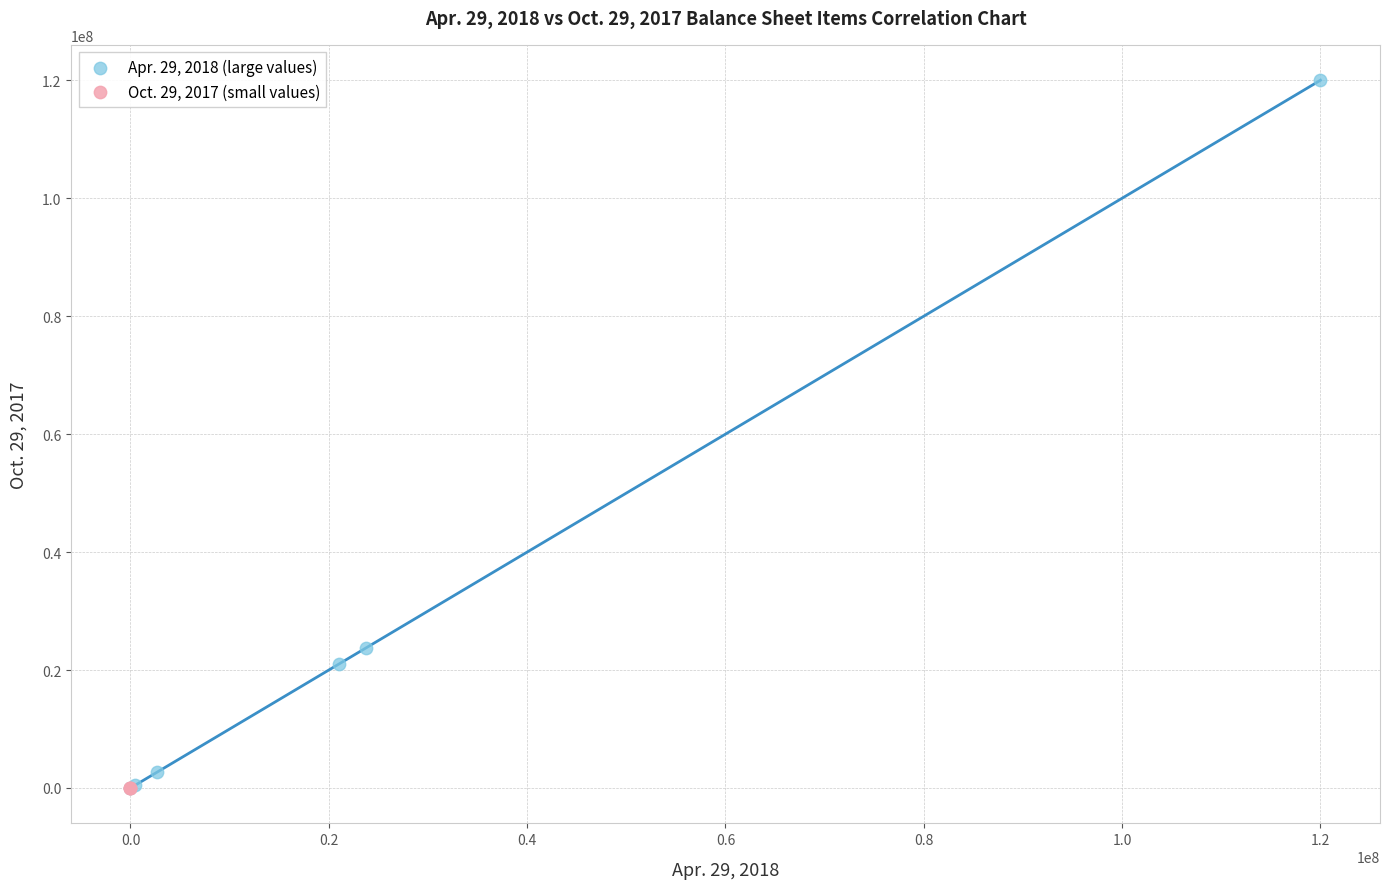

Which series has the widest spread of Y values?

Apr. 29, 2018 (large values)